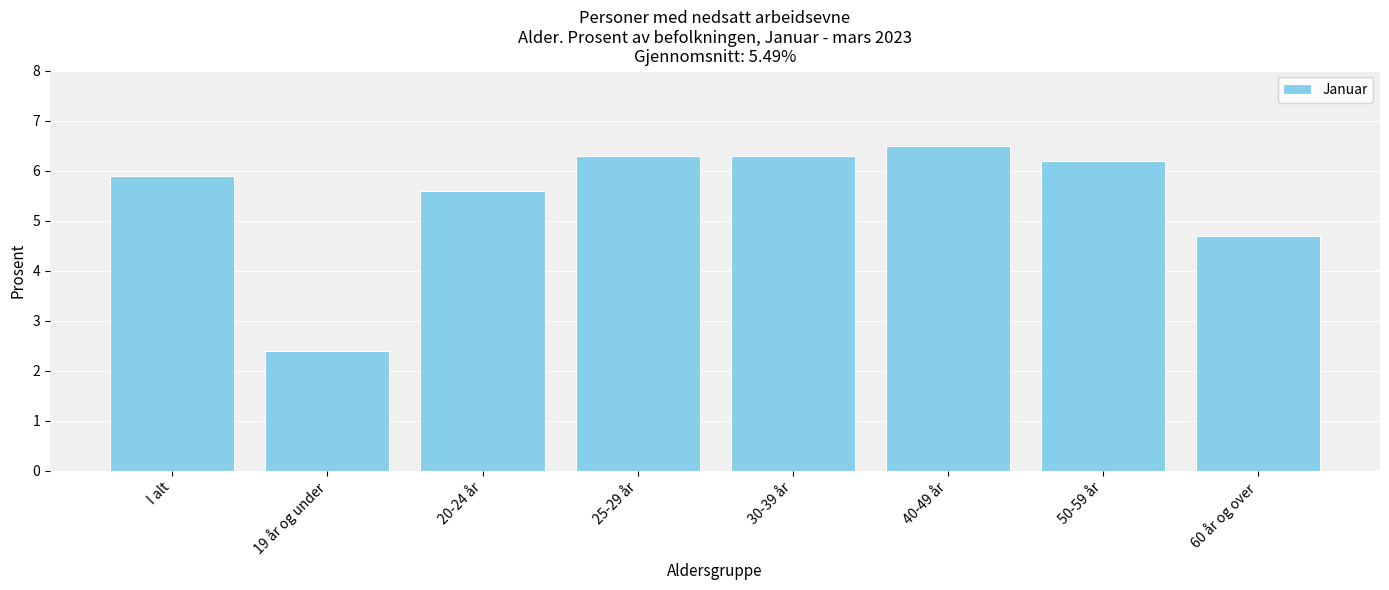

How many data points does each series have?

8